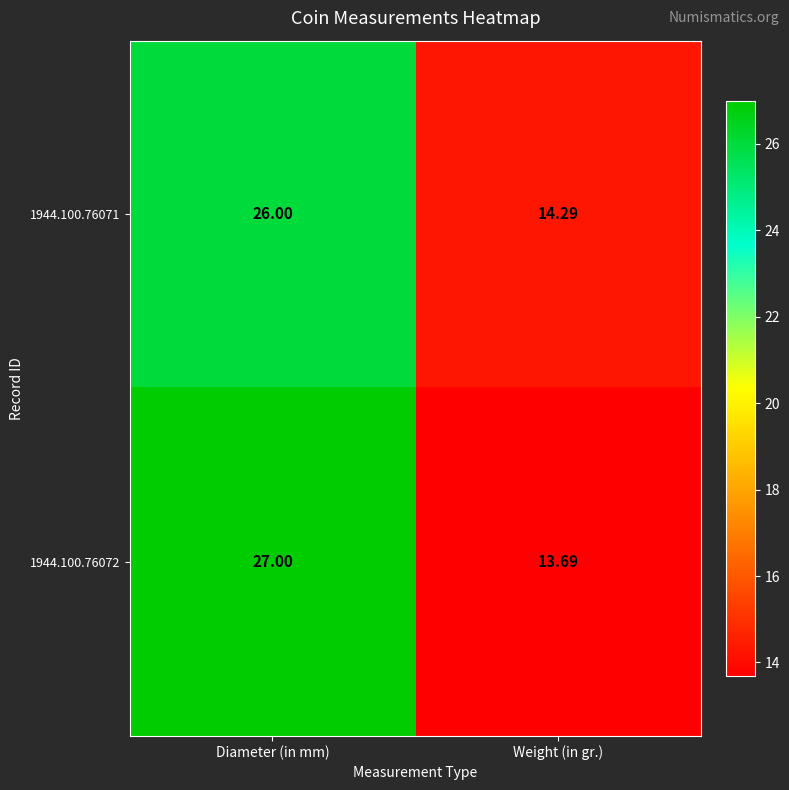

Is the value of 1944.100.76072 at Weight (in gr.) greater than the value of 1944.100.76071 at Weight (in gr.)?

No